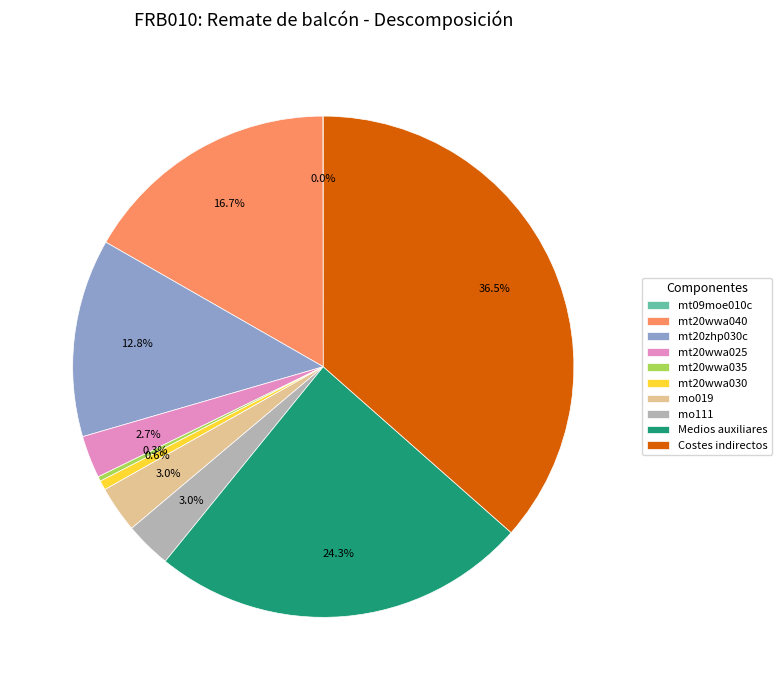

True or false: mt20wwa040 accounts for 17% of the total.

True